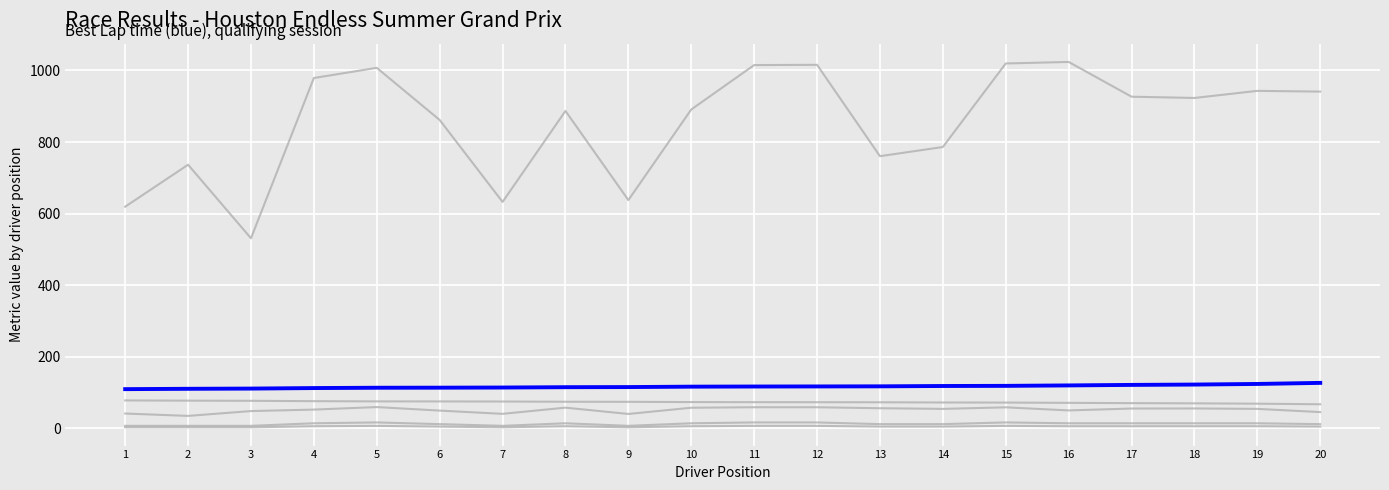

Does the chart display data point markers on the line(s)?

No